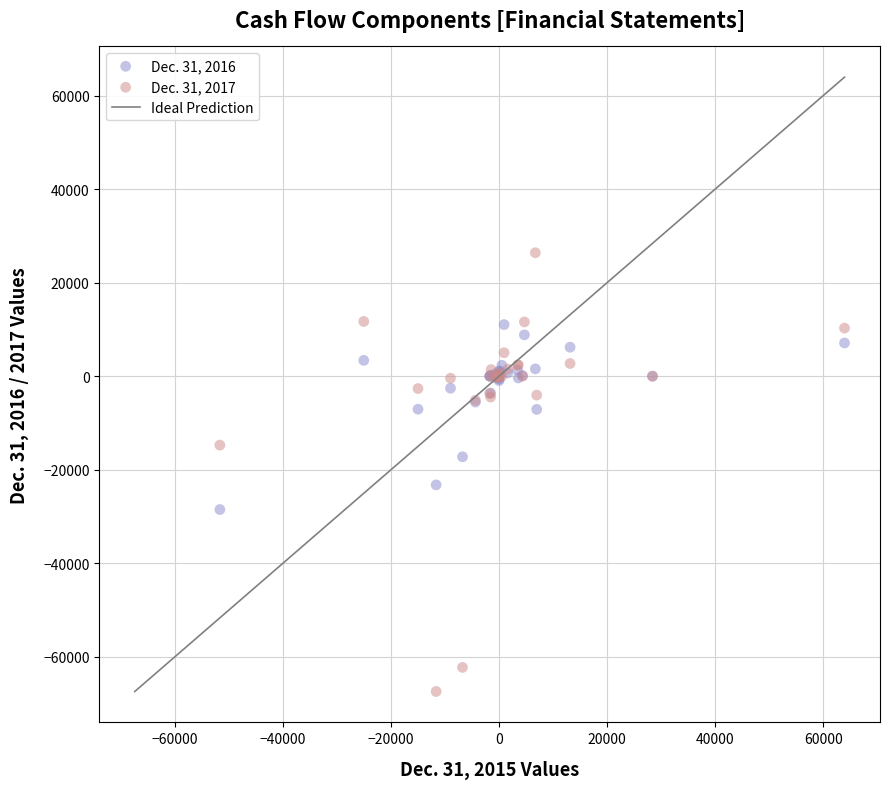

Which series contains the highest Y value?

Dec. 31, 2017